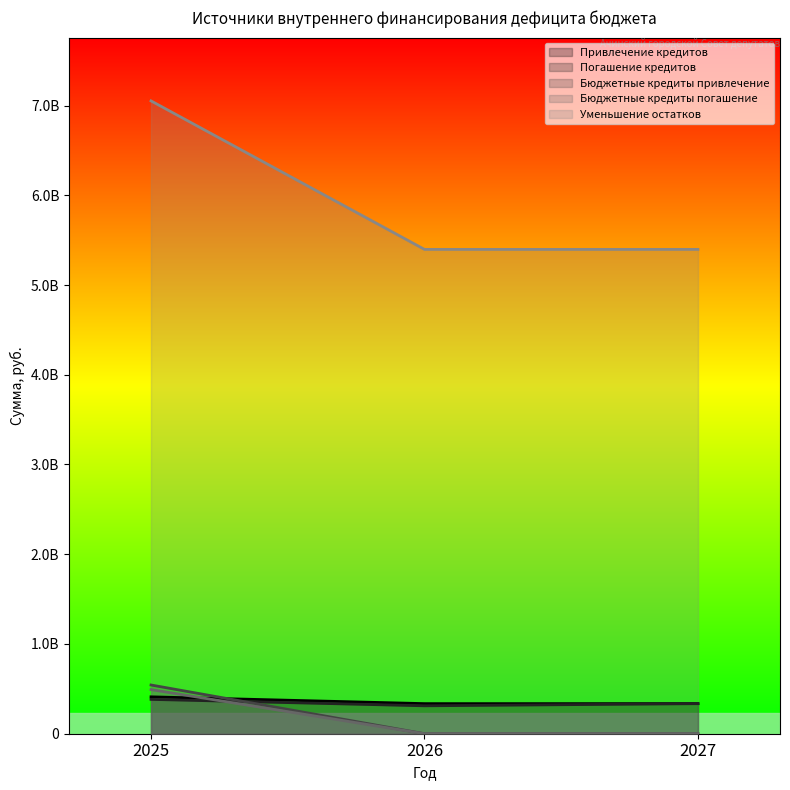

Reading left to right, list all the values displayed in this chart.

Привлечение кредитов: 411101627.8	335282192.6	335282192.6
Погашение кредитов: 382500000.0	311101627.8	335282192.6
Бюджетные кредиты привлечение: 542935728.0	0.0	0.0
Бюджетные кредиты погашение: 491673000.0	0.0	0.0
Уменьшение остатков: 7051571435.7	5396861883.0	5397049792.2